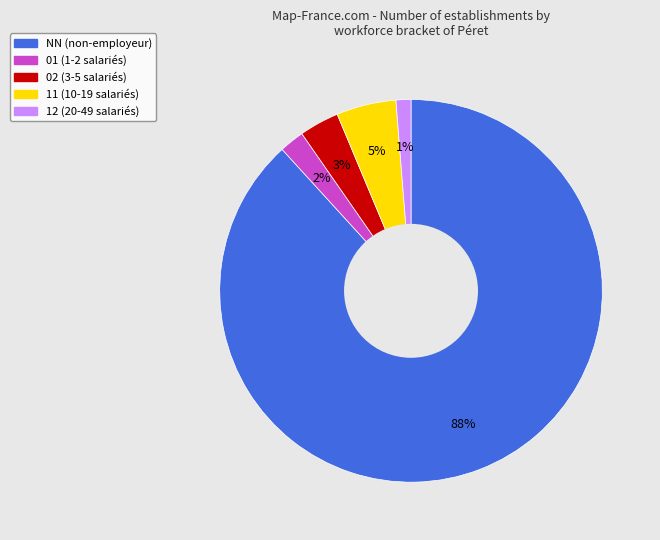

What percentage is the 11 slice, to the nearest percent?

5%